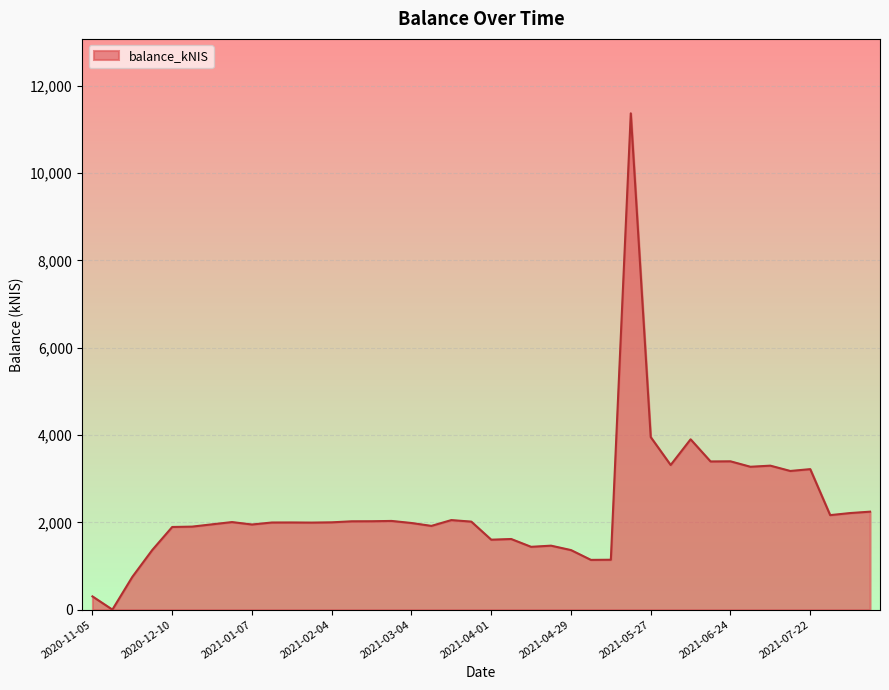

What is the greatest value displayed?

11368.0